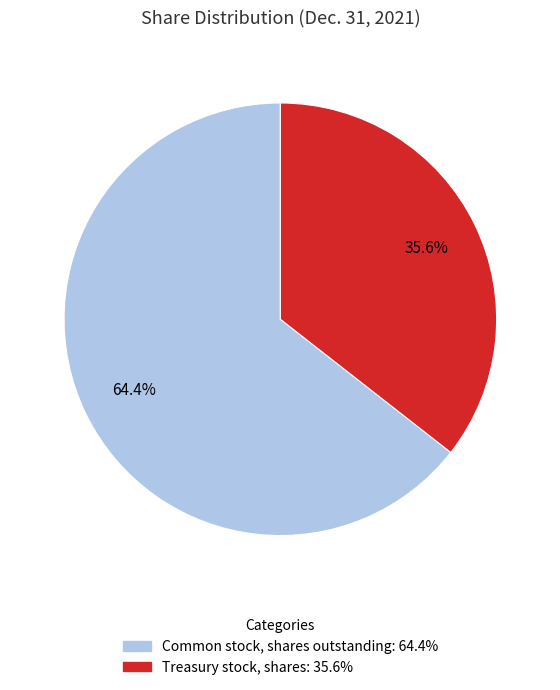

Does Treasury stock, shares account for over 50% of the chart?

No